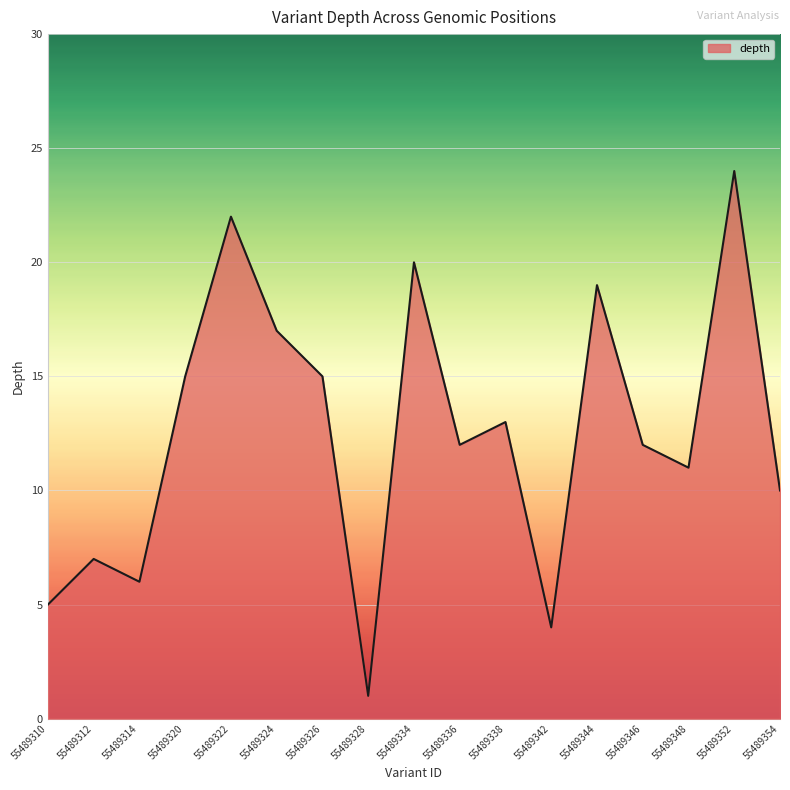

Which label corresponds to the smallest value in the chart?

55489328